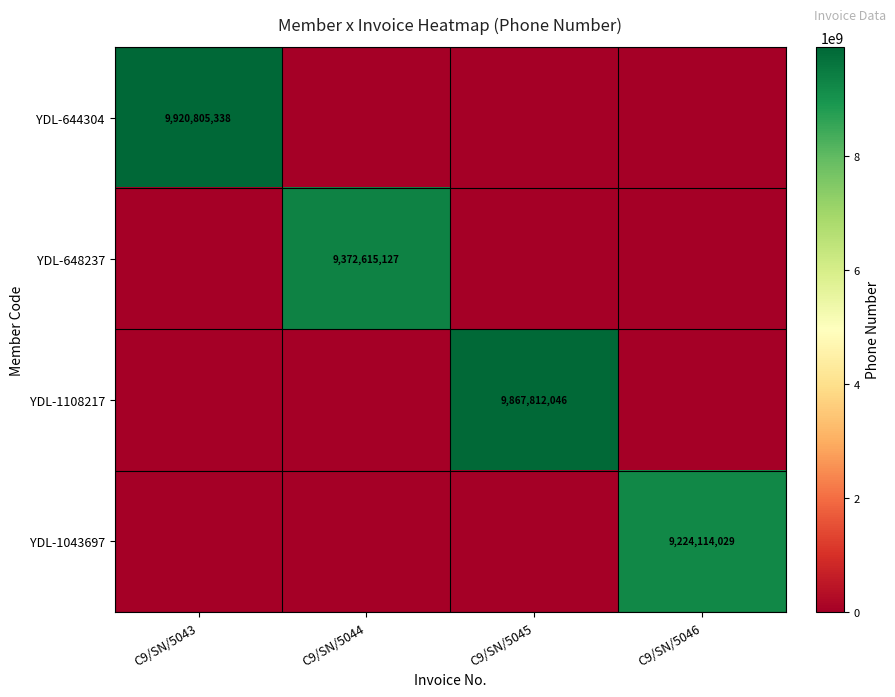

True or false: YDL-648237 has a value of 9372615127 at C9/SN/5044.

True